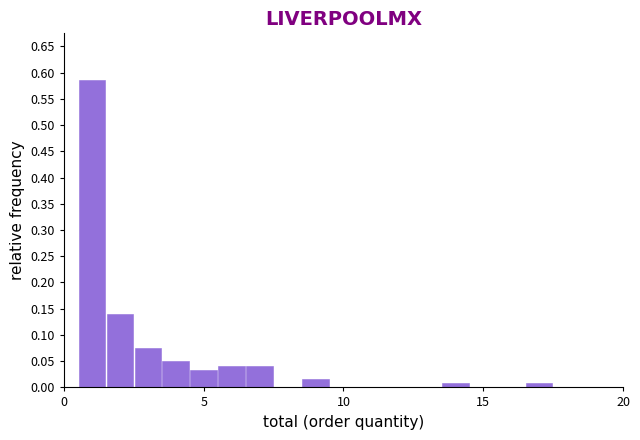

Read against the x-axis, roughly where is the centre of the tallest bar?

1.0